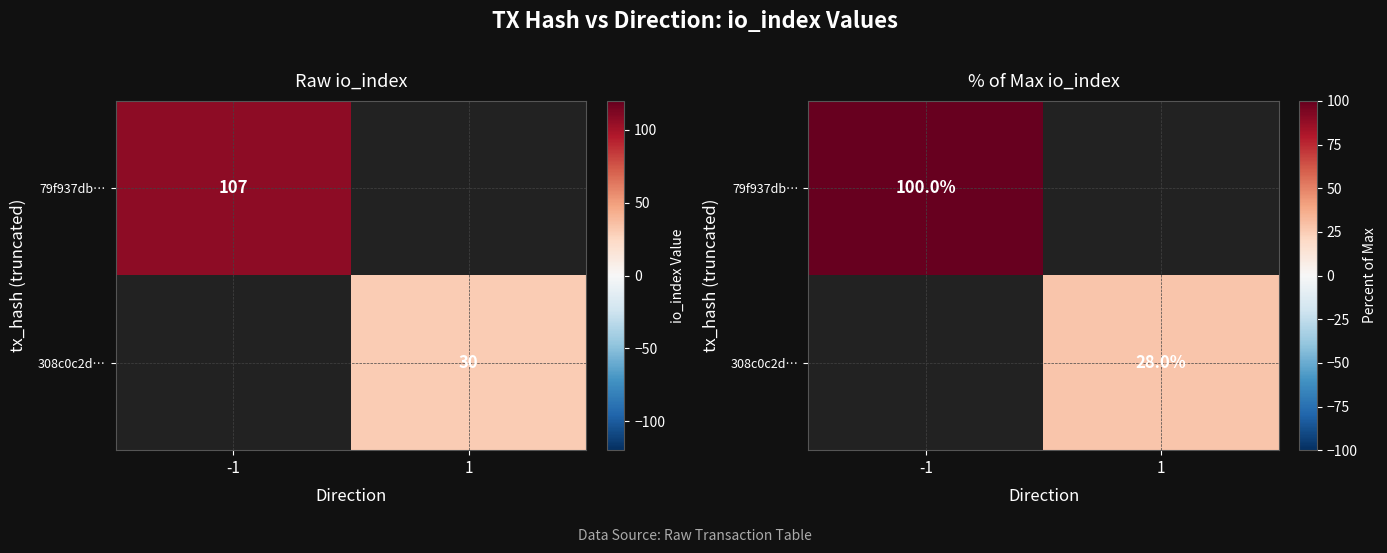

At -1, list the series in order from smallest to largest.

79f937db…, 308c0c2d…